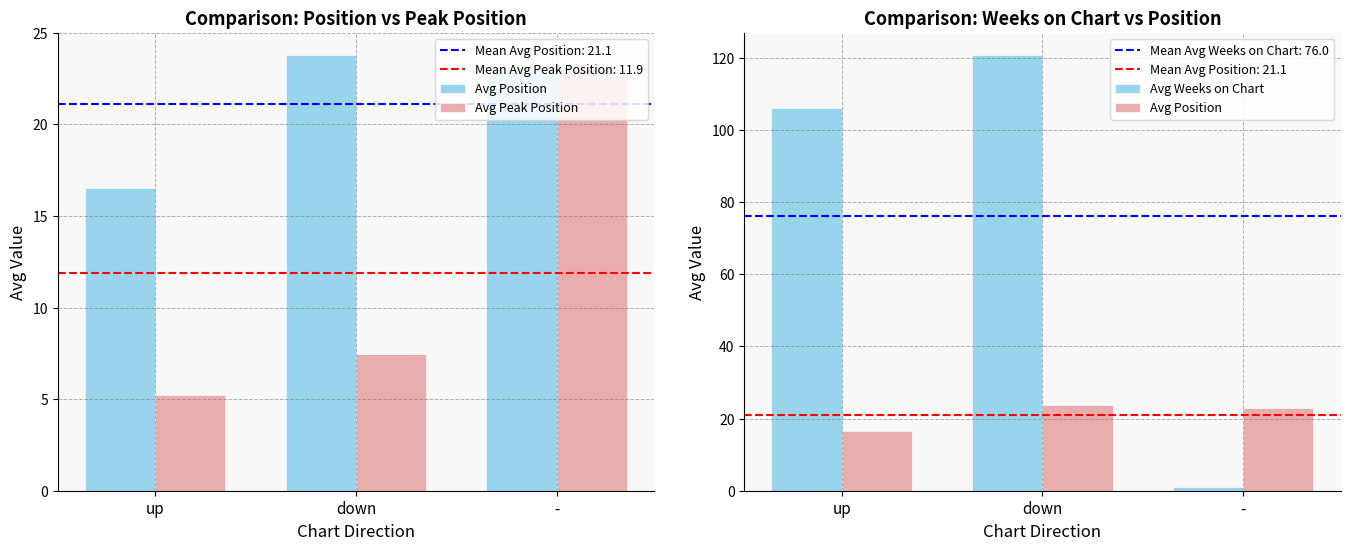

Reading left to right, what are all the values shown in this chart?

Avg Position: 16.5	23.8	23.0
Avg Peak Position: 5.2	7.5	23.0
Avg Weeks on Chart: 106.1	120.9	1.0